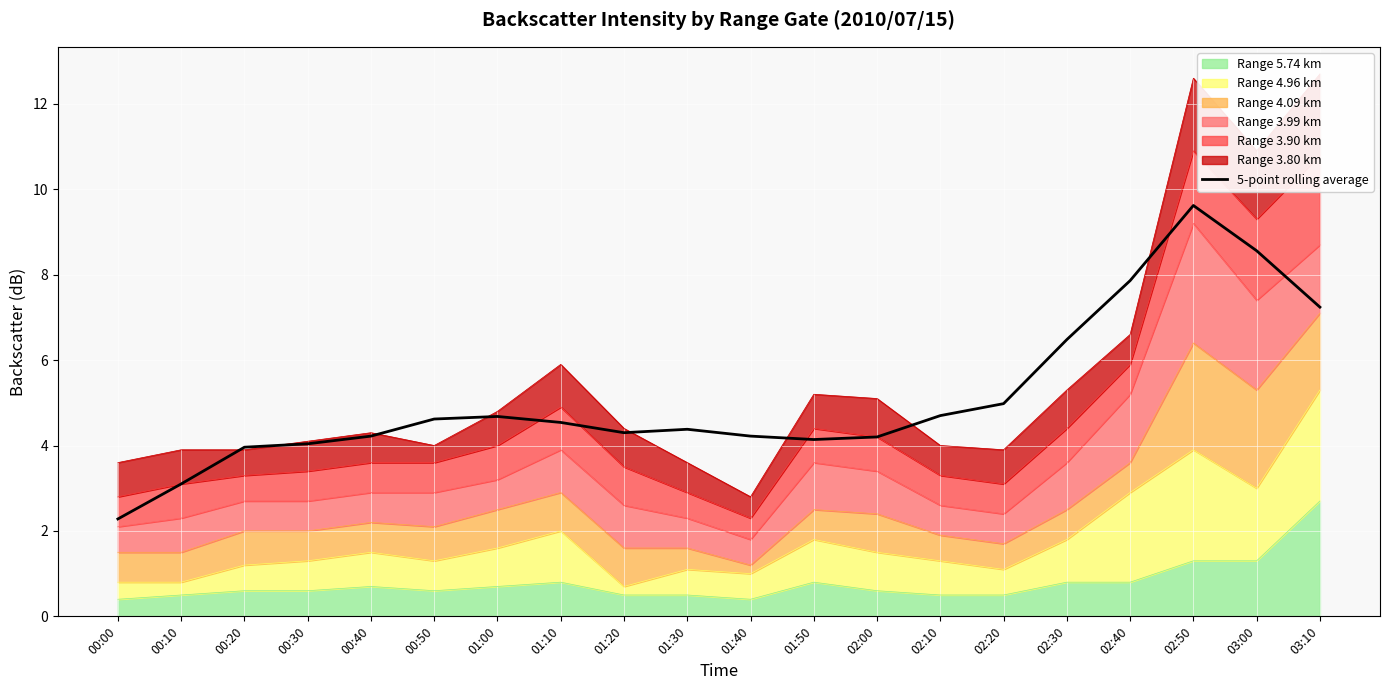

What is the greatest value displayed?

9.6